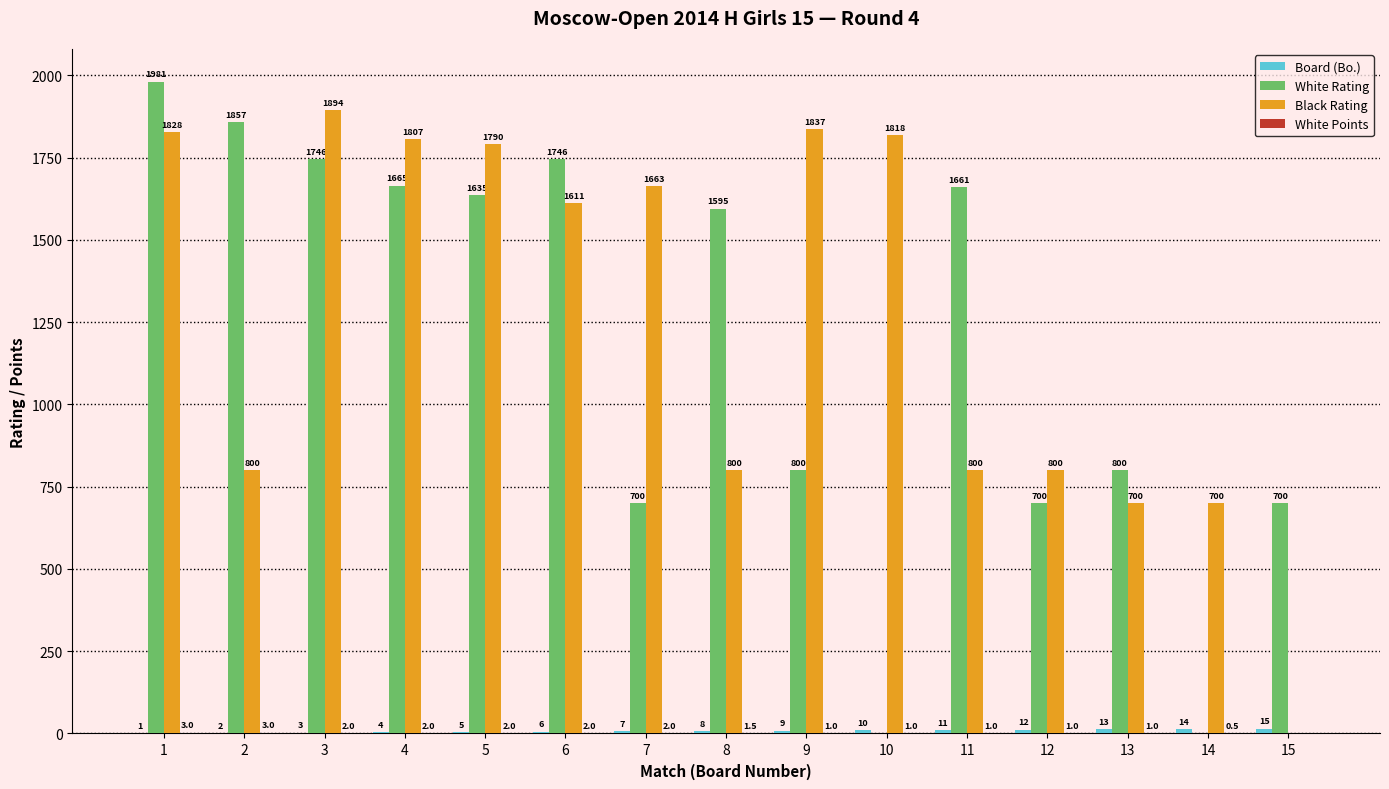

How many series are shown in this chart?

4